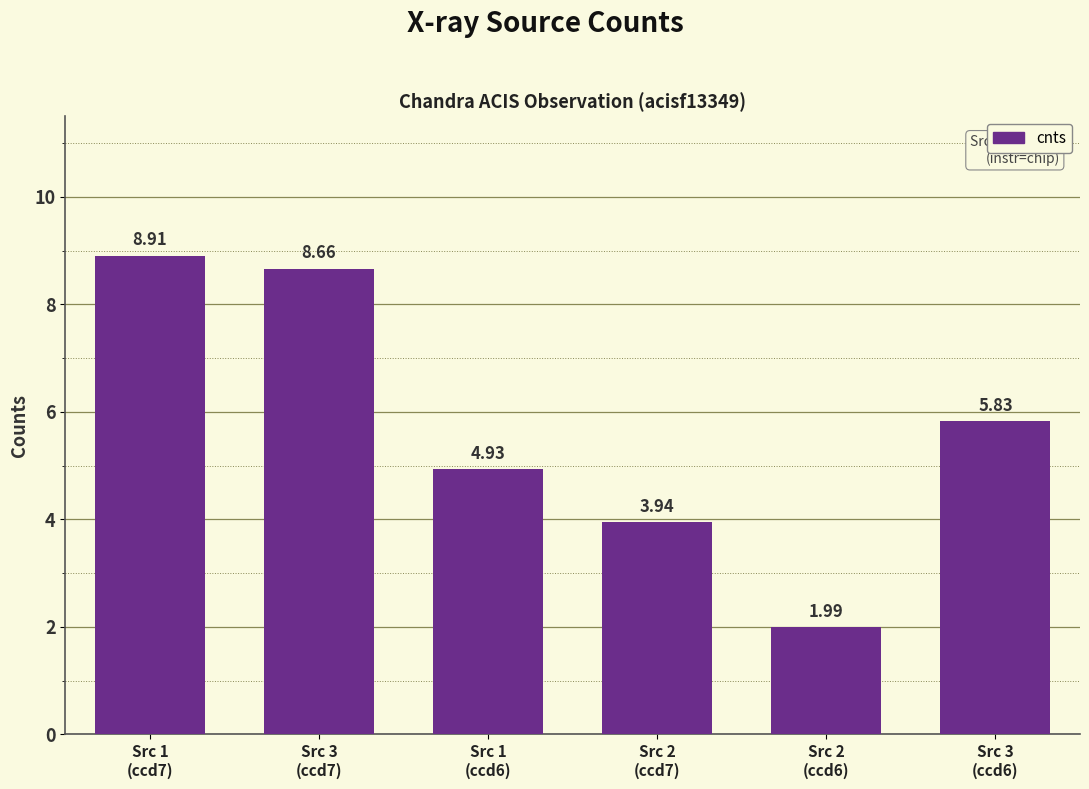

Where does the data first go above 5?

Src 1
(ccd7)